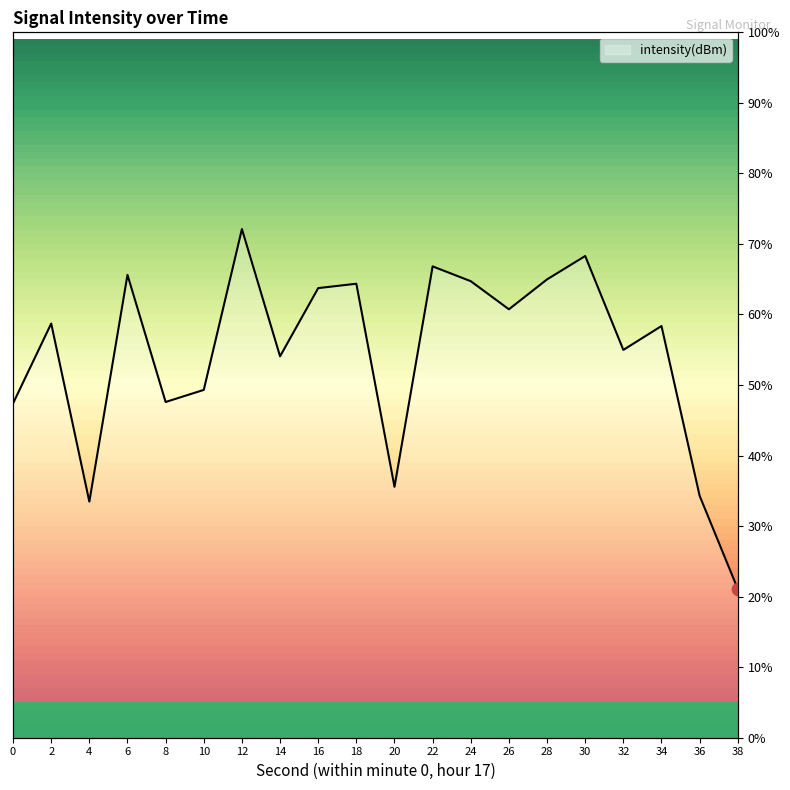

Between 38 and 18, which is larger?

18